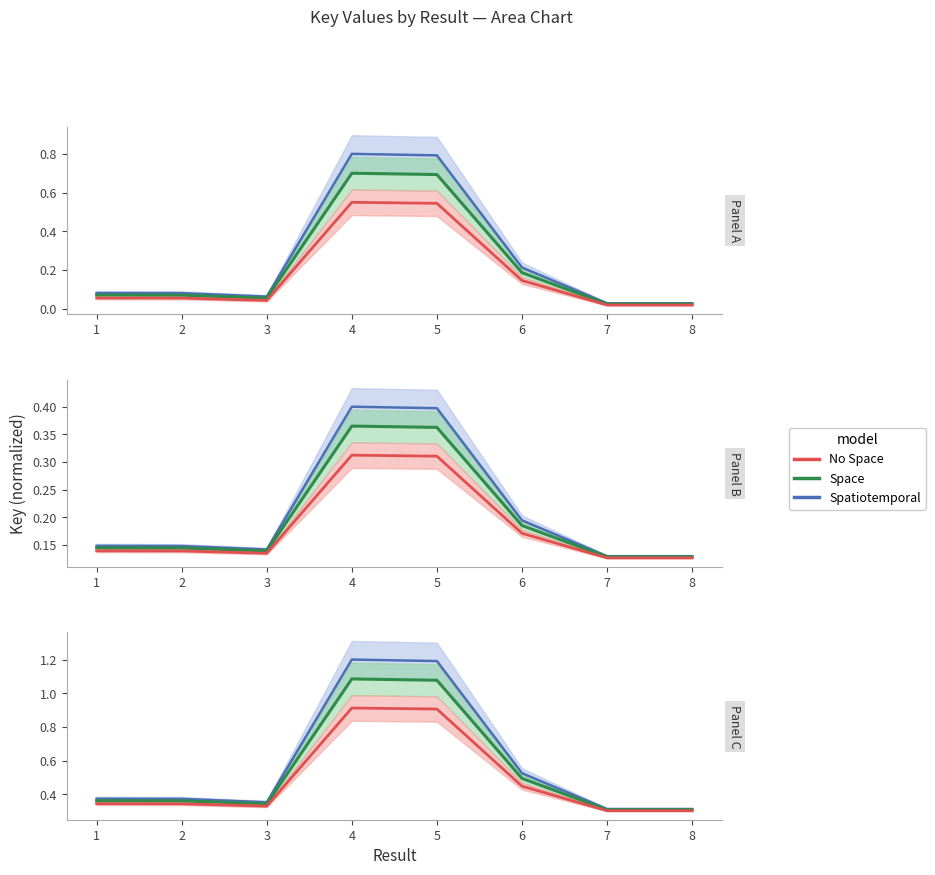

True or false: Space has more than 1 points higher than both neighbors.

False